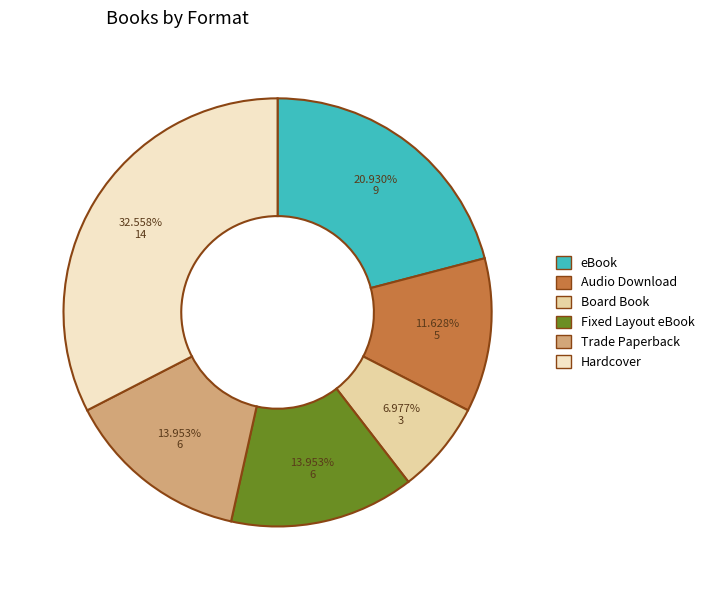

Which slice is the largest?

Hardcover